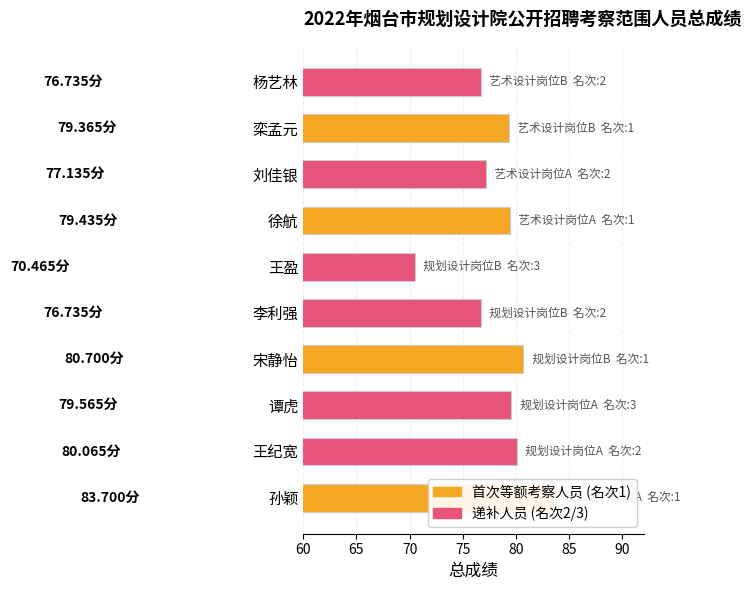

How many data points are less than 79?

4